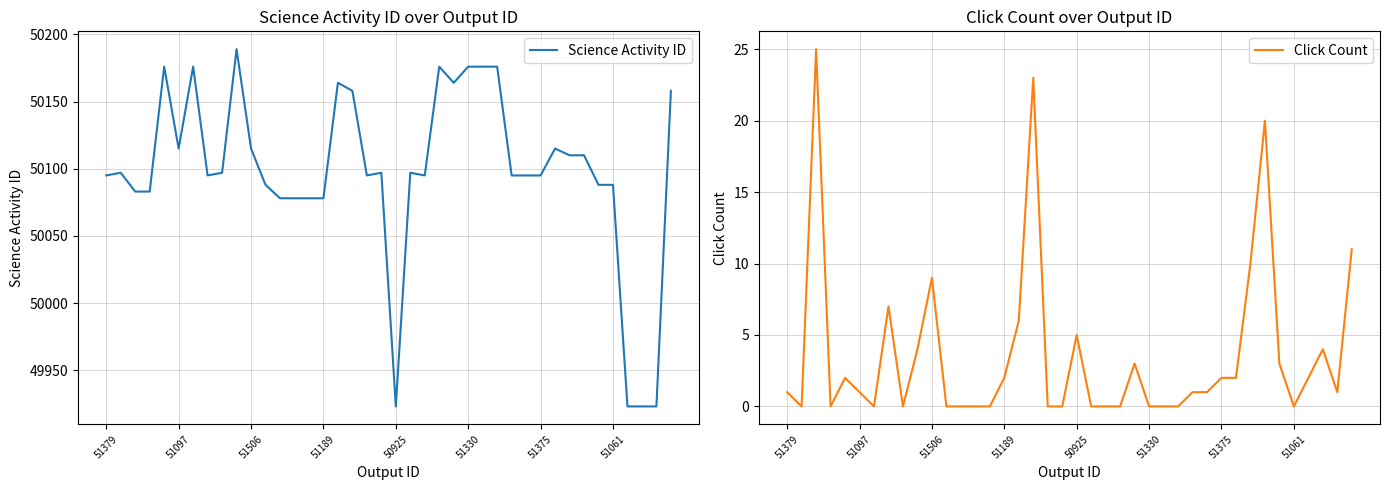

What are all the series names shown in the legend?

Science Activity ID, Click Count